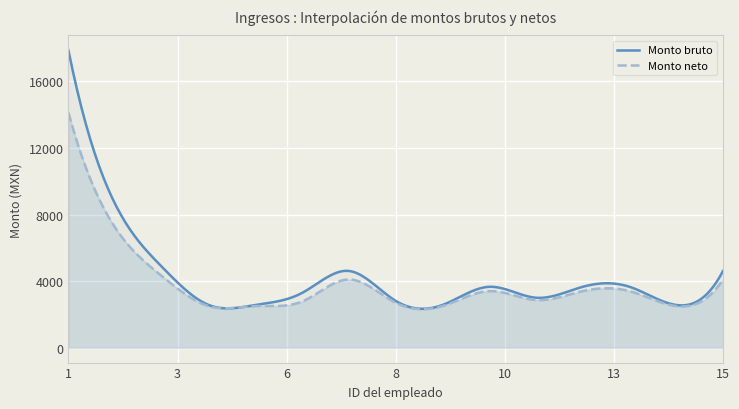

True or false: Monto bruto and Monto neto intersect in this chart.

False